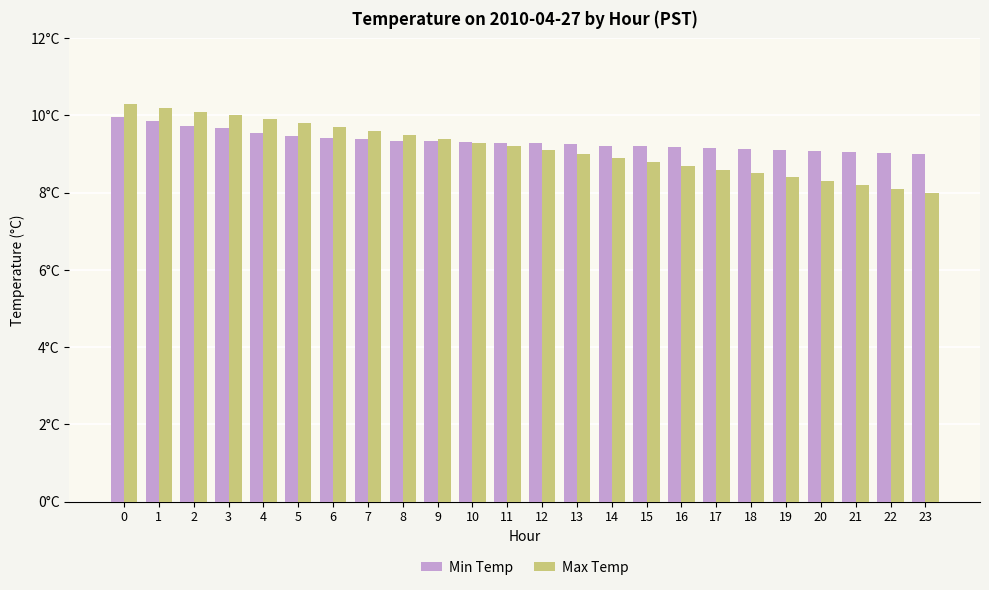

What are all the series names shown in the legend?

Min Temp, Max Temp